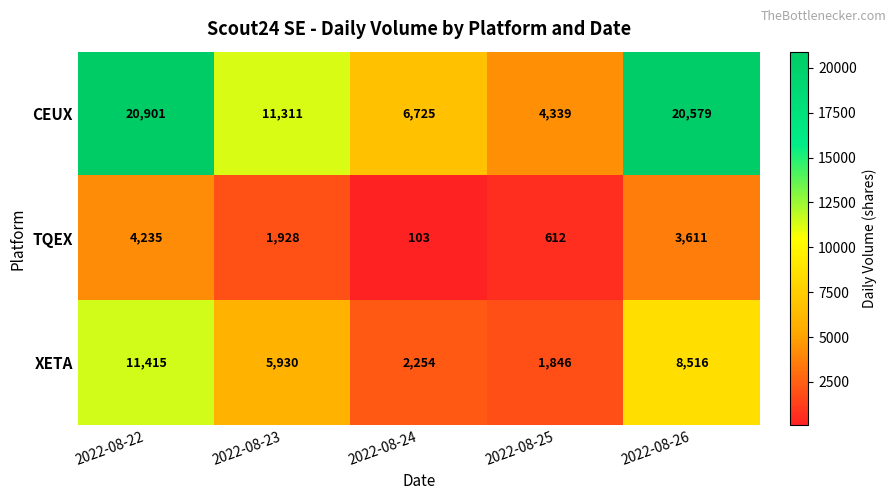

Rank the series by their average value, from highest to lowest.

CEUX, XETA, TQEX